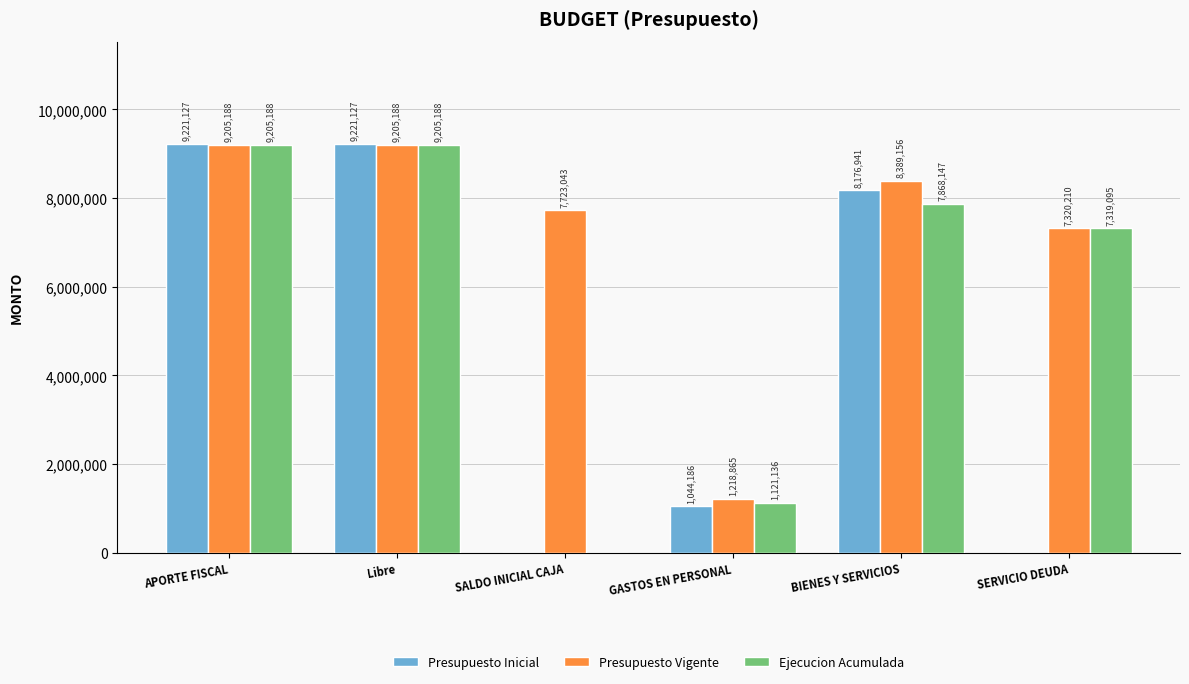

Which series has the widest spread of values?

Presupuesto Inicial